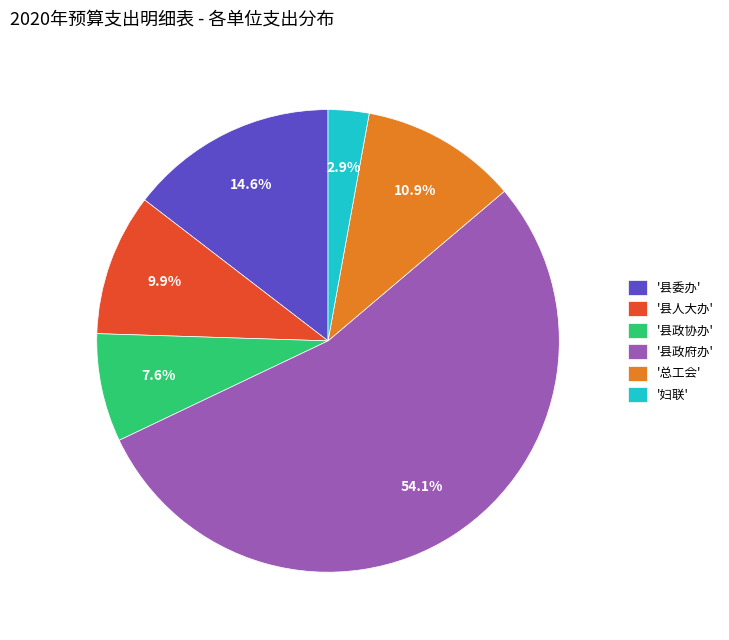

Between '县政府办' and '总工会', which is larger?

'县政府办'